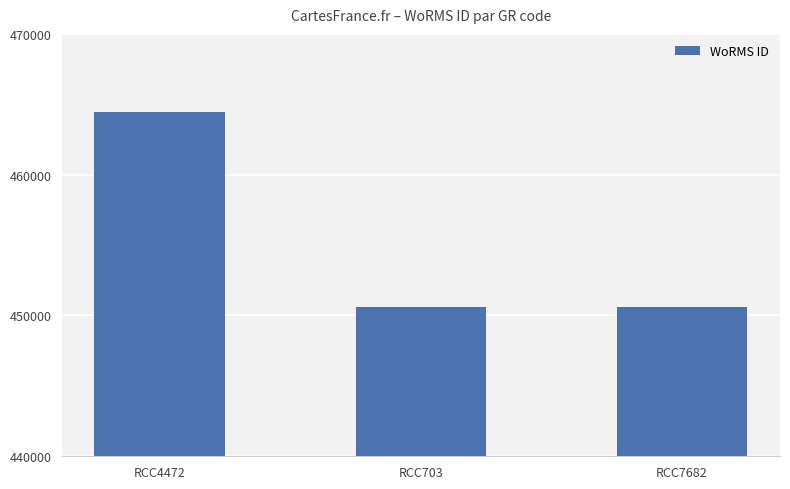

True or false: the data shows 450619 at RCC7682.

True